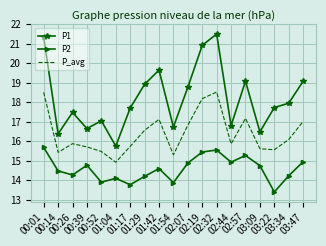

True or false: P_avg has more than 2 points higher than both neighbors.

True